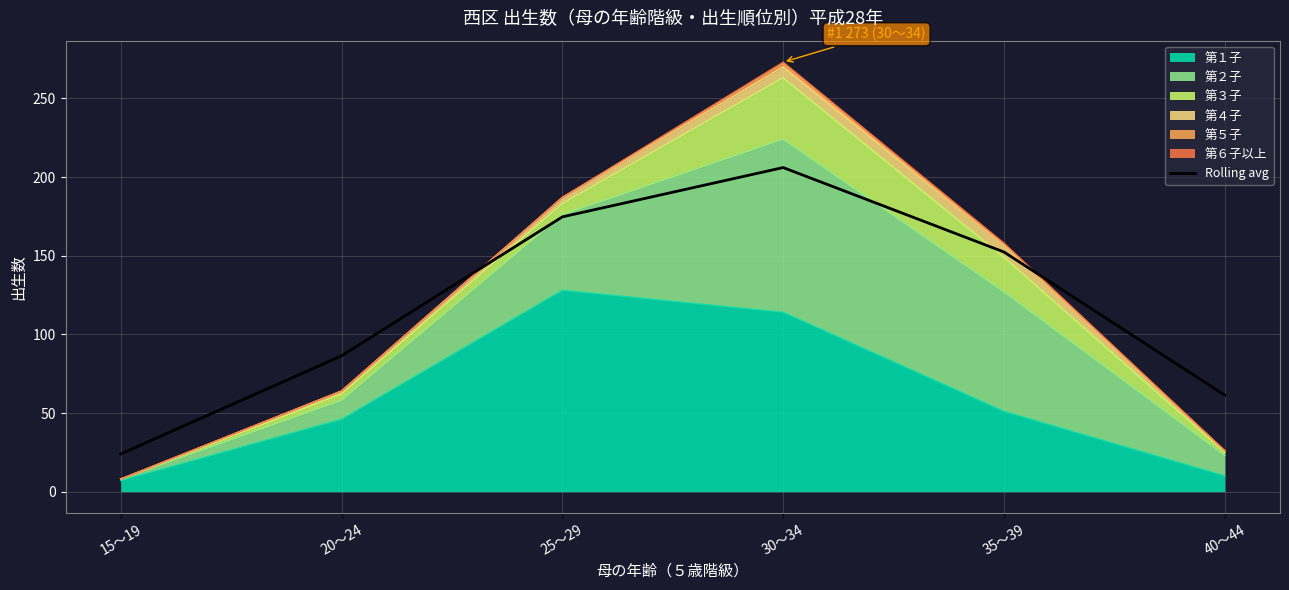

What is the ratio of the value at 30～34 to the value at 15～19?

8.6